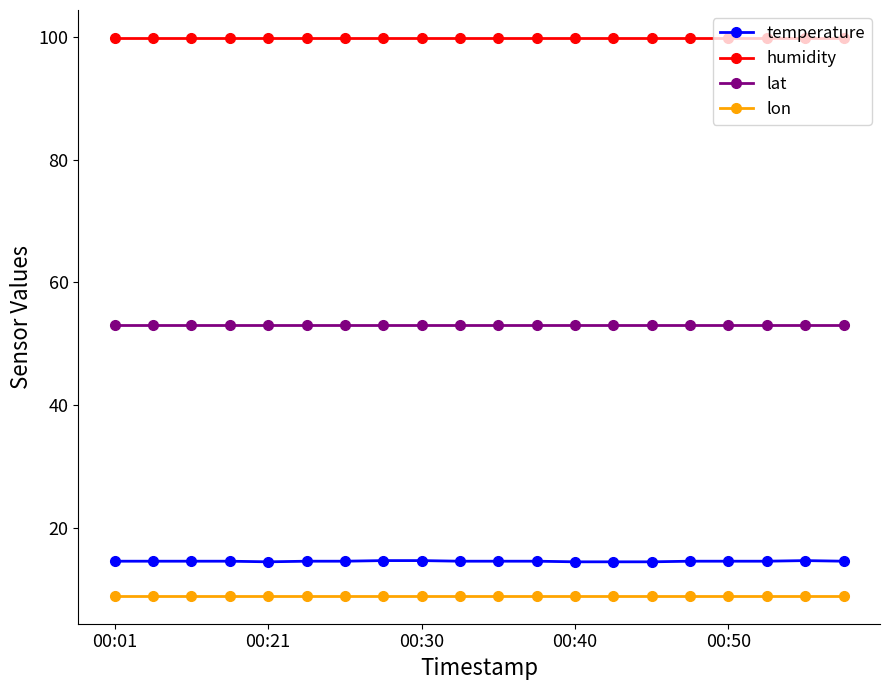

Rank the series by their maximum value, from highest to lowest.

humidity, lat, temperature, lon